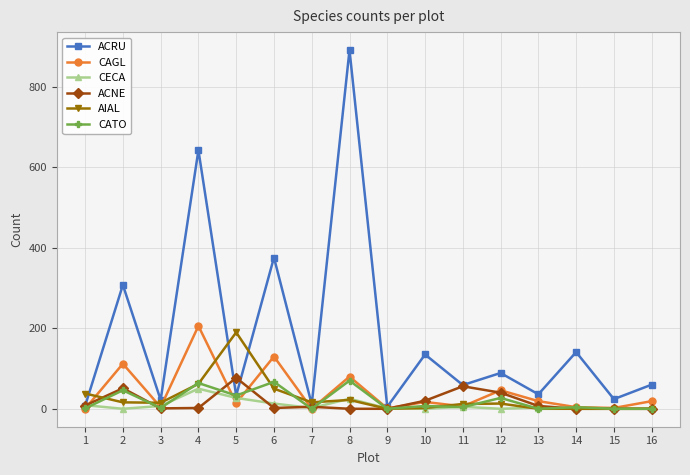

At which label does CECA first exceed 3?

1